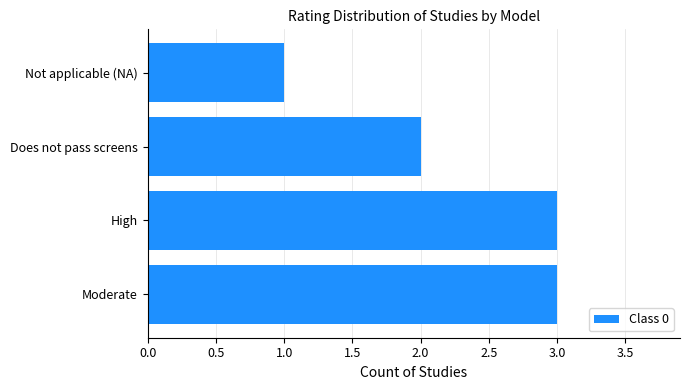

How many values are between 2 and 3?

3